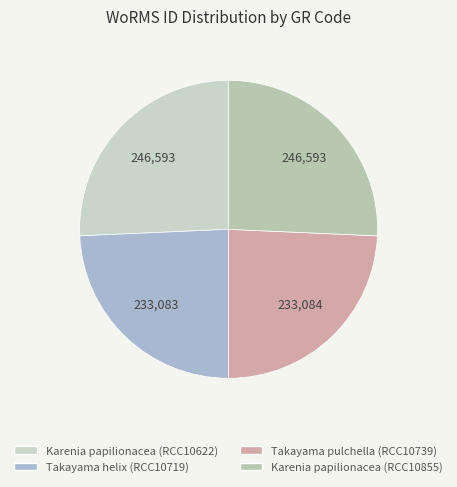

Is it true that Karenia papilionacea (RCC10855) is 26% of the pie?

True